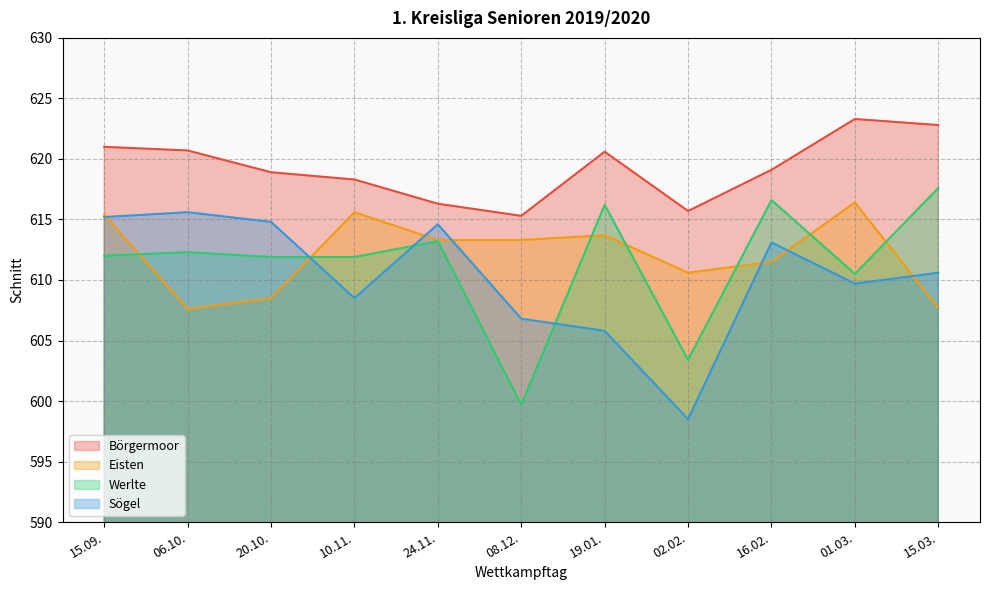

At which label does Eisten first exceed 613?

15.09.